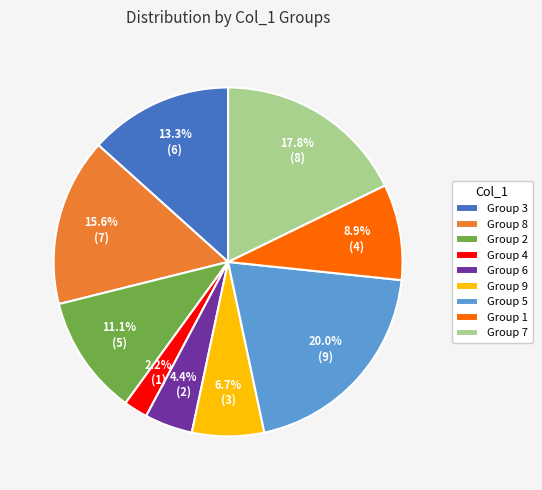

Is there a majority slice in this chart?

No